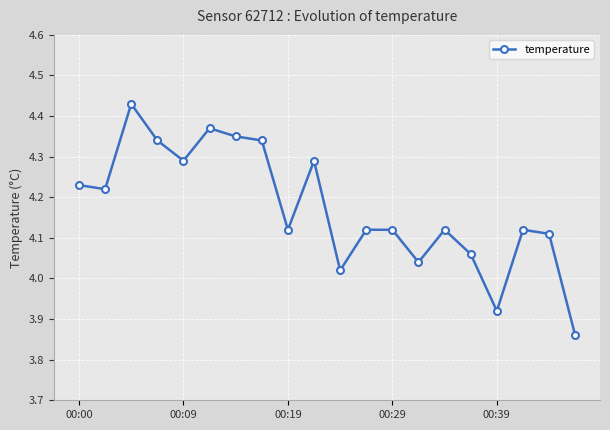

How many interior local valleys (lower than both neighbors) does the data have?

6